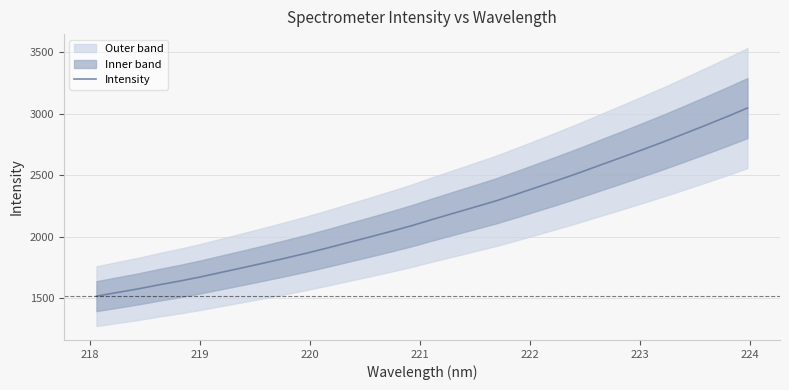

How many data points are less than 2141?

16